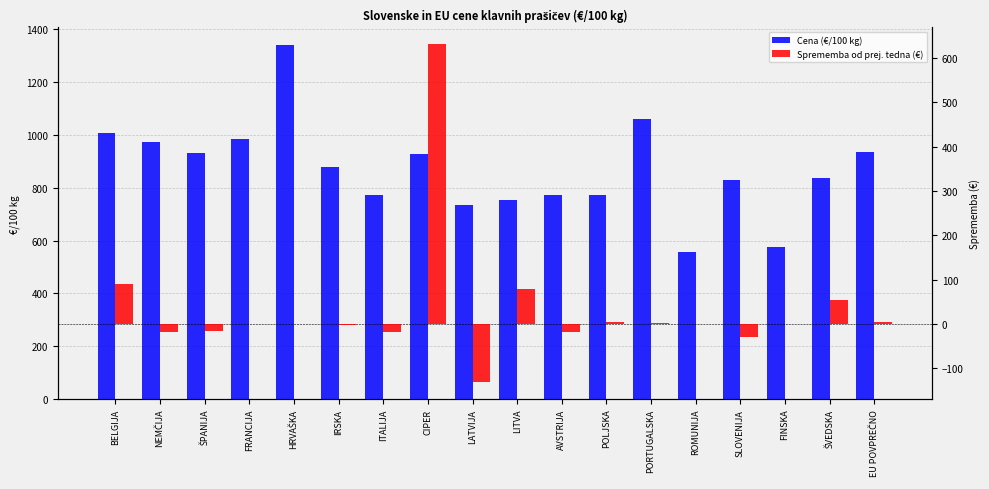

At how many categories does at least one series exceed 177?

18